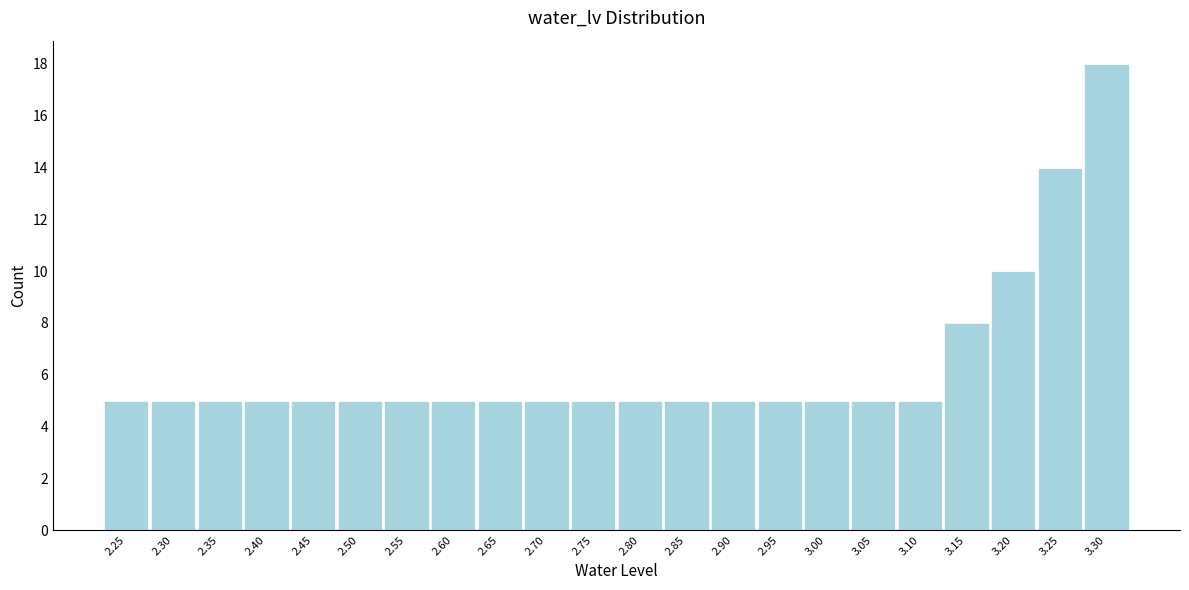

Reading right to left, transcribe all the data shown in this chart.

3.30=18	3.25=14	3.20=10	3.15=8	3.10=5	3.05=5	3.00=5	2.95=5	2.90=5	2.85=5	2.80=5	2.75=5	2.70=5	2.65=5	2.60=5	2.55=5	2.50=5	2.45=5	2.40=5	2.35=5	2.30=5	2.25=5